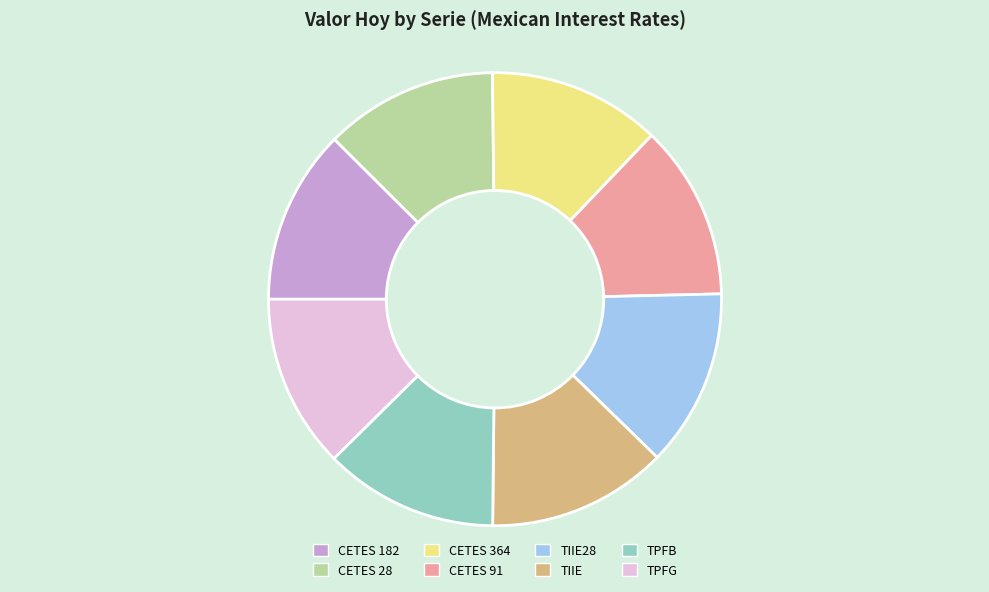

Combined, do TPFB and TPFG account for over 50%?

No